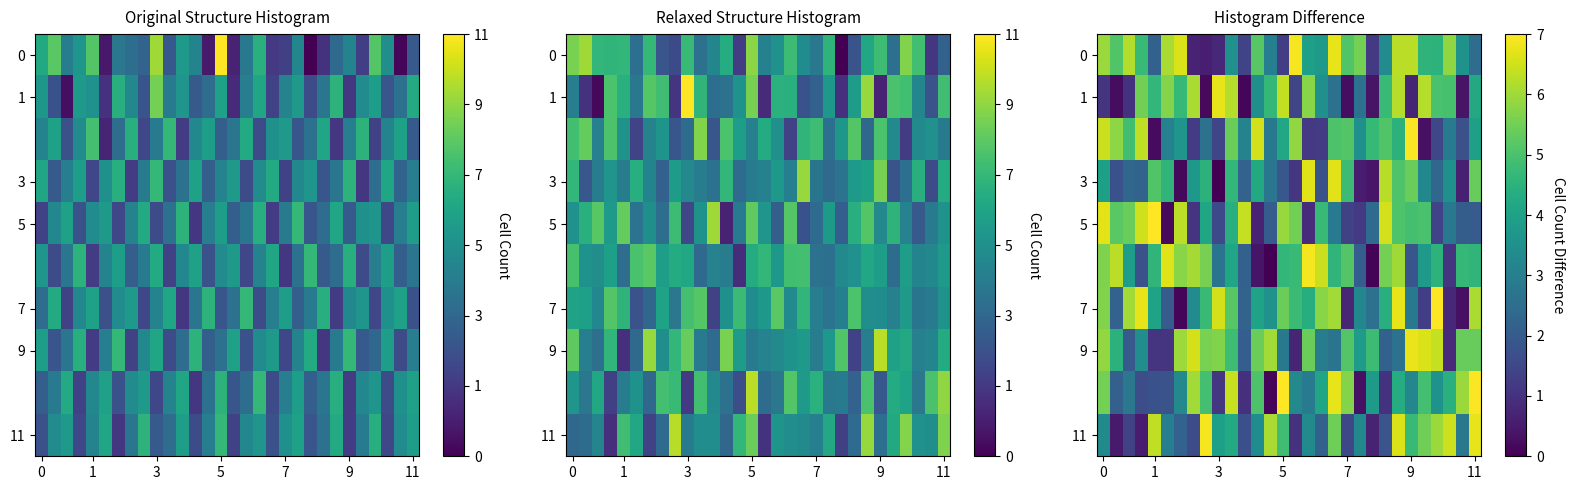

Which series has the largest total across all categories?

row_7